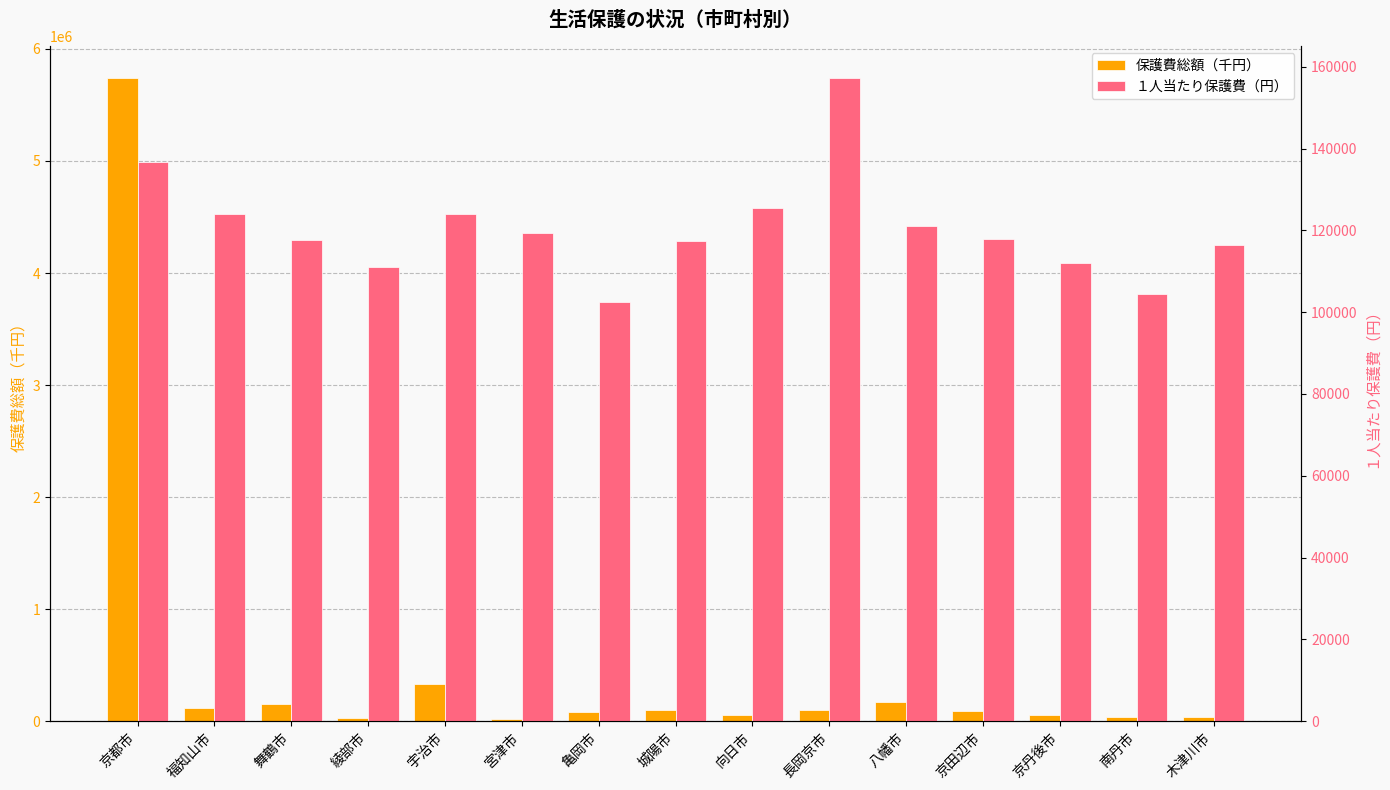

How many distinct data groups are displayed?

2